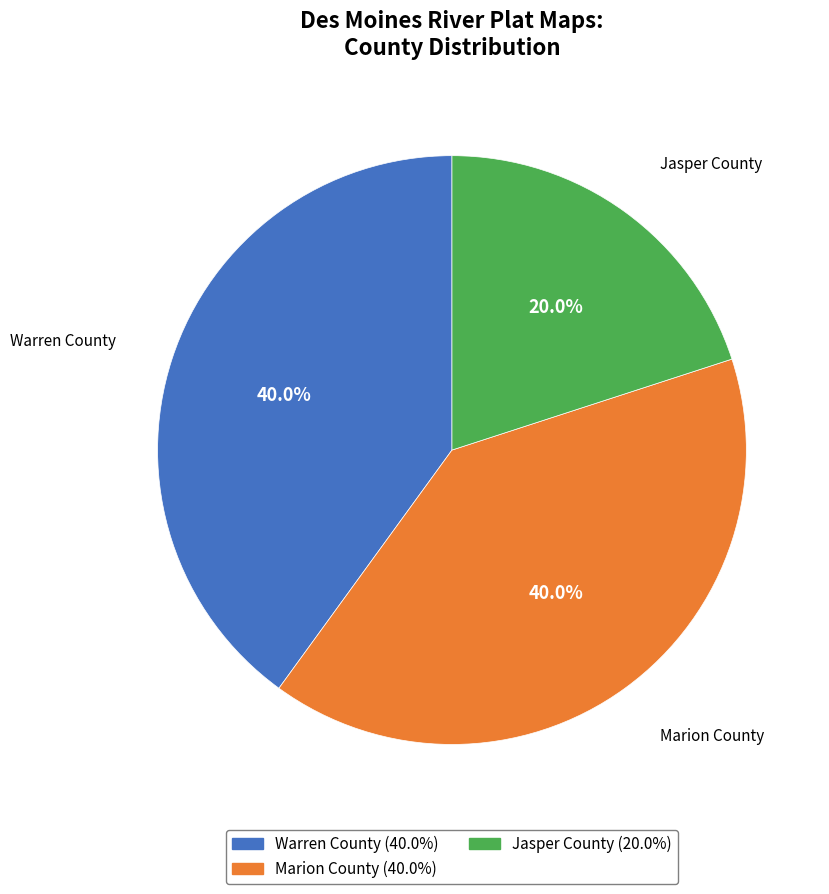

What percentage is the Jasper County slice, to the nearest percent?

20%